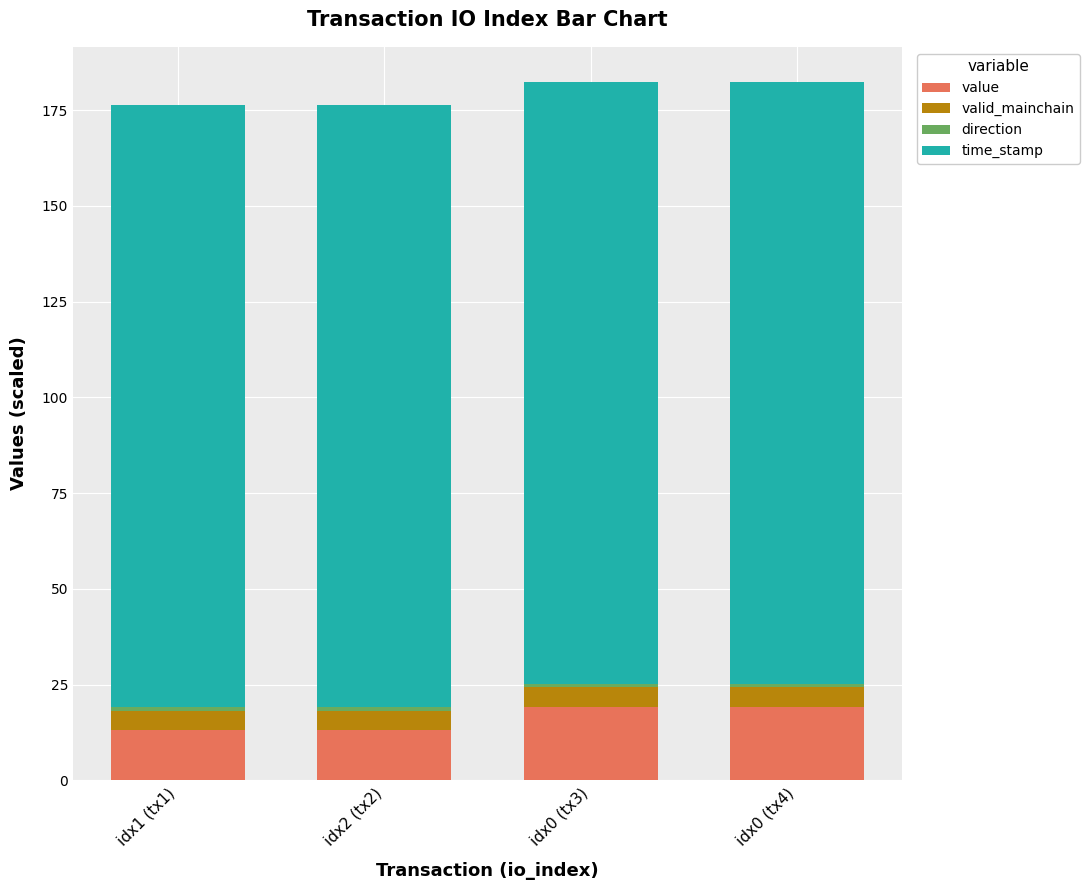

What is the difference between the maximum and minimum values in the value series?

6.1